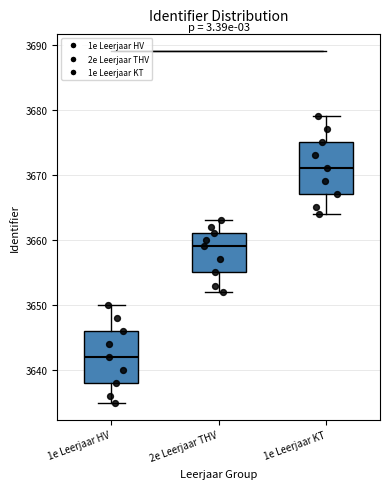

Which box's median line is the highest?

1e Leerjaar KT